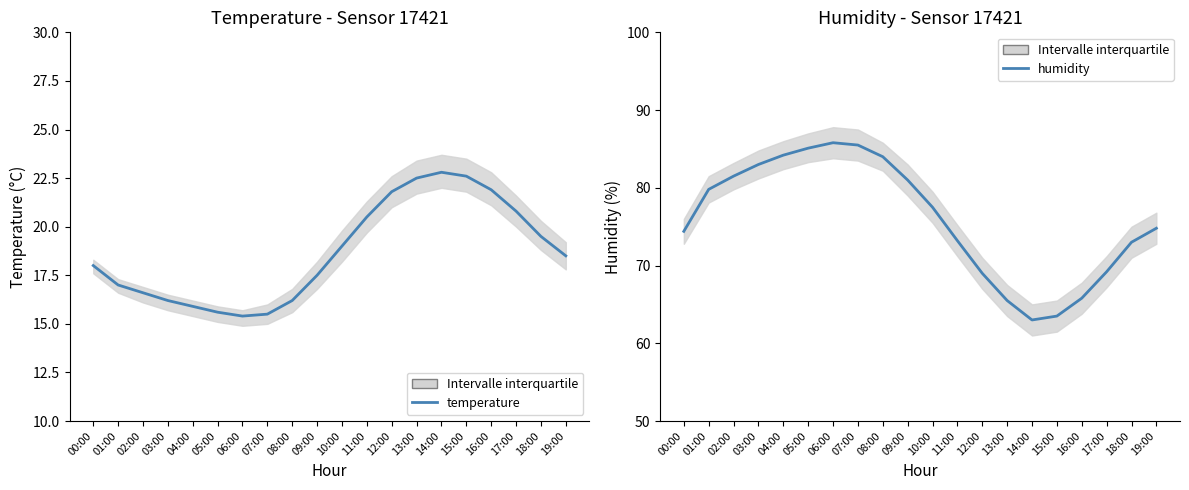

What is the lowest value of the humidity series?

63.0